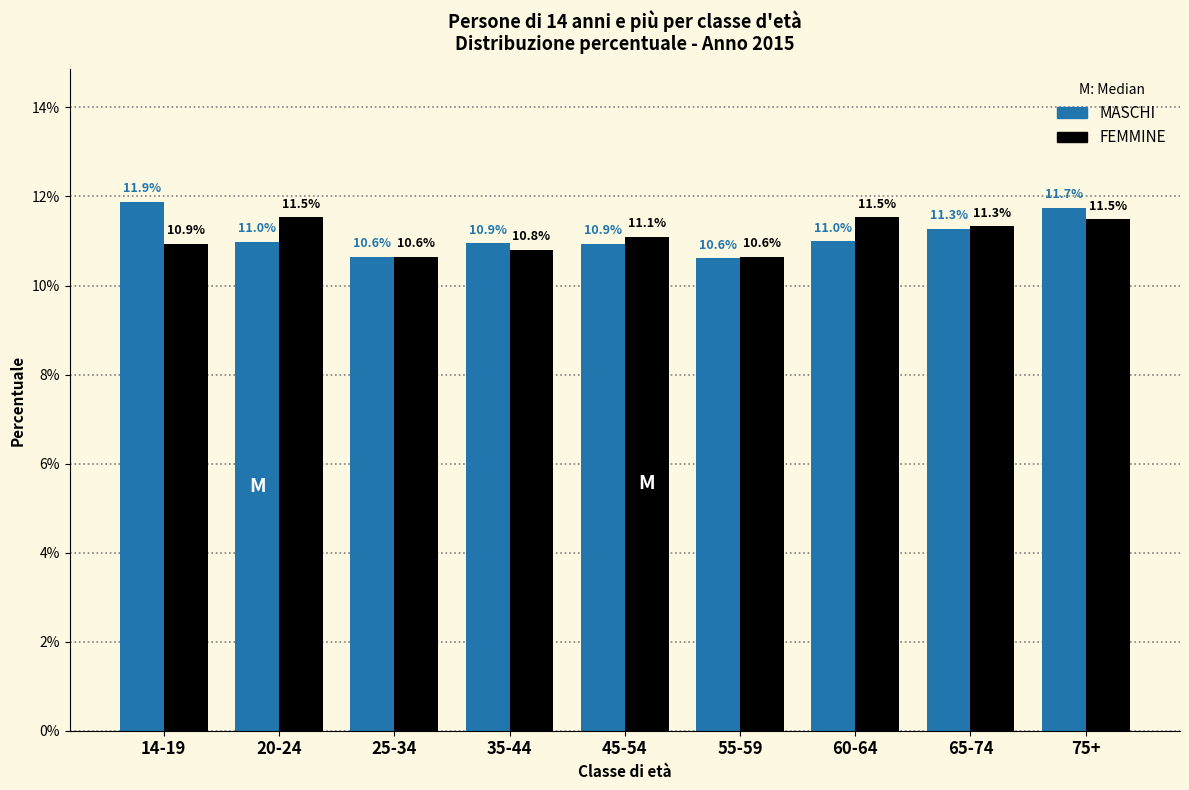

Reading right to left, transcribe all the data shown in this chart.

MASCHI: 75+=11.7	65-74=11.3	60-64=11.0	55-59=10.6	45-54=10.9	35-44=10.9	25-34=10.6	20-24=11.0	14-19=11.9
FEMMINE: 75+=11.5	65-74=11.3	60-64=11.5	55-59=10.6	45-54=11.1	35-44=10.8	25-34=10.6	20-24=11.5	14-19=10.9